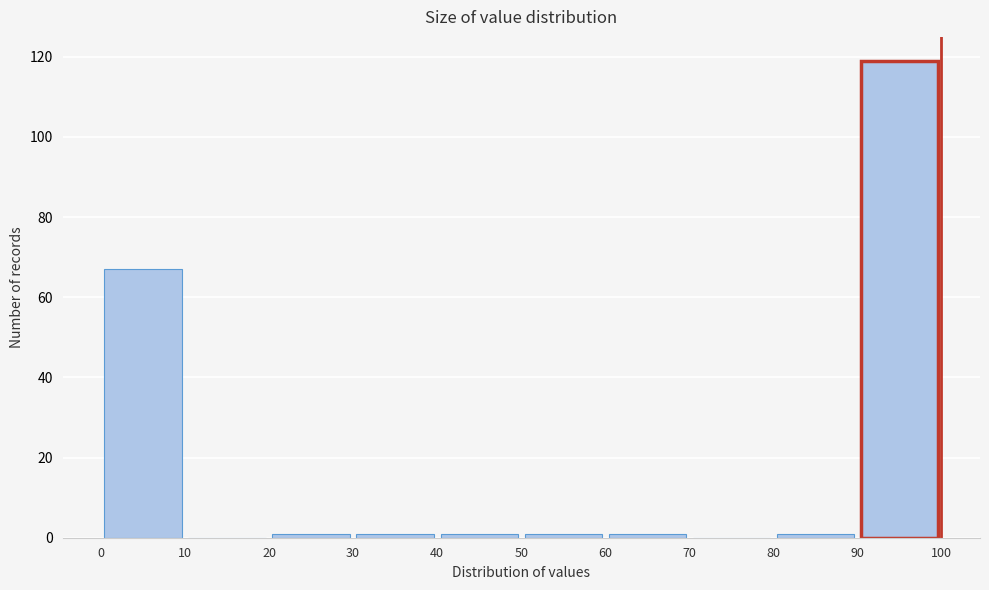

Reading left to right, list every bar in this chart as the range it spans on the x-axis followed by its height. The values are not printed on the chart, so give them approximately, as read against the axis.

0 to 10: 68
10 to 20: 0
20 to 30: under 2
30 to 40: under 2
40 to 50: under 2
50 to 60: under 2
60 to 70: under 2
70 to 80: 0
80 to 90: under 2
90 to 100: 120